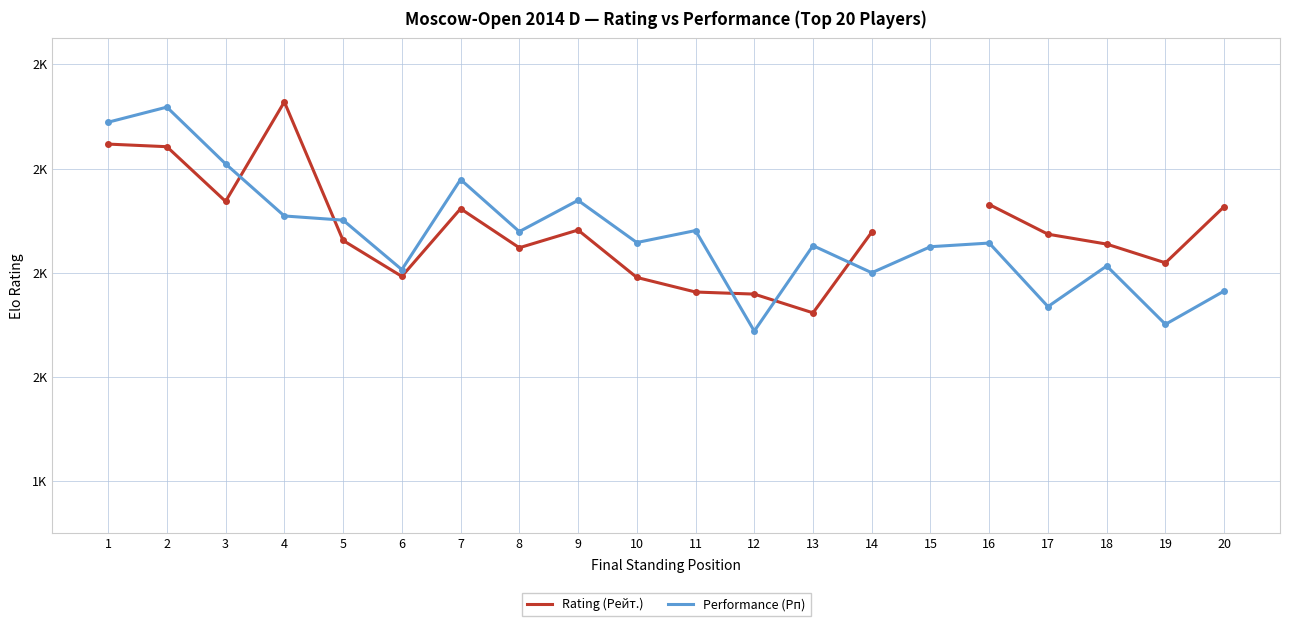

True or false: Performance (Рп) has more than 1 interior local peaks.

True